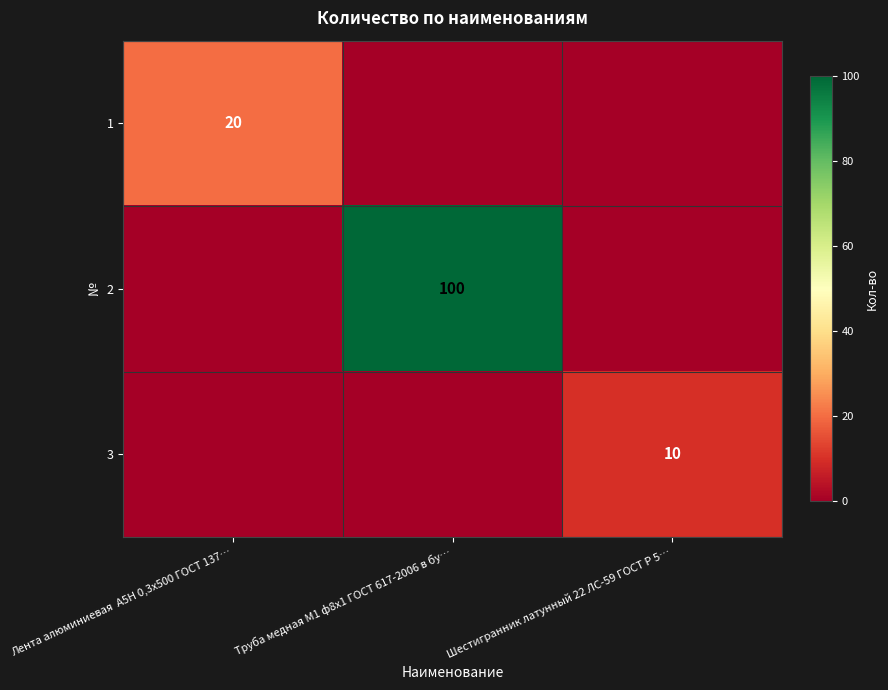

The 1 series shows 20 at Лента алюминиевая  А5Н 0,3х500 ГОСТ 137…. True or false?

True